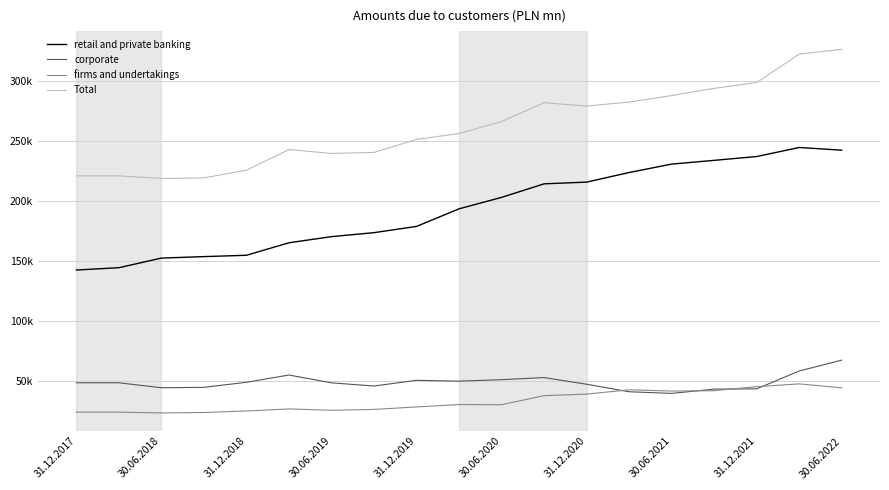

What is the greatest value displayed?

326315